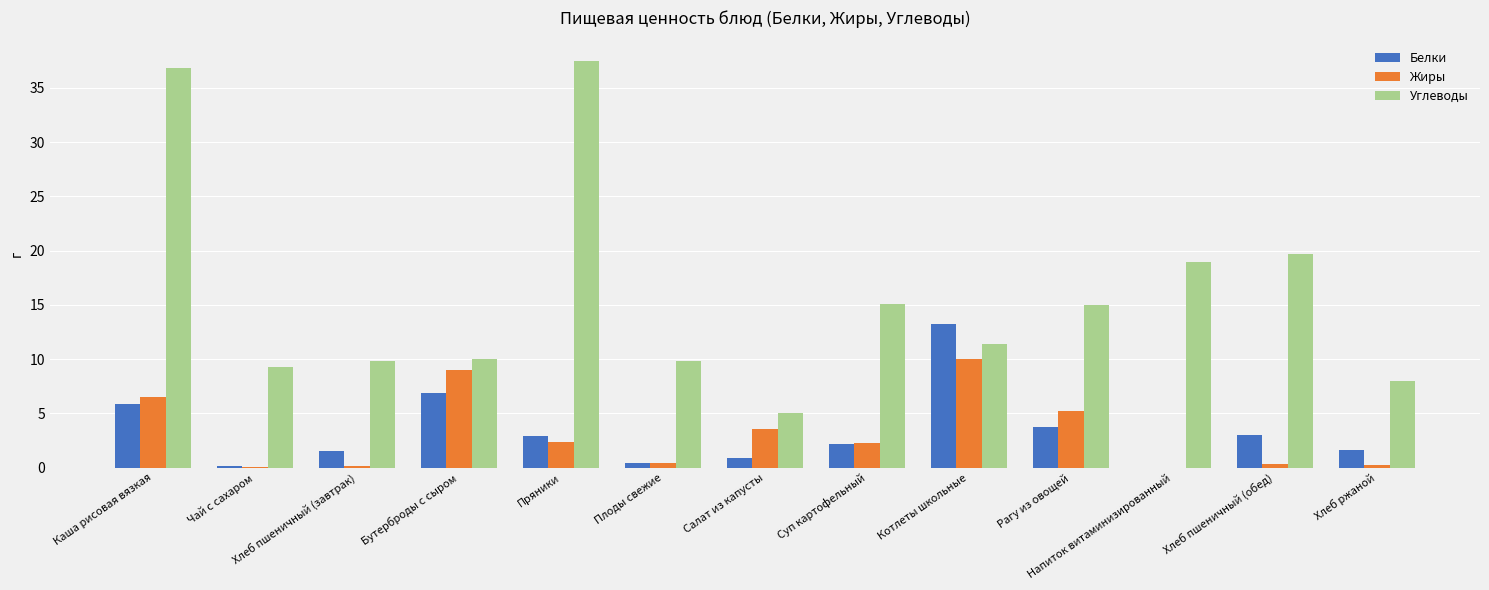

What is the maximum value shown in the chart?

37.5